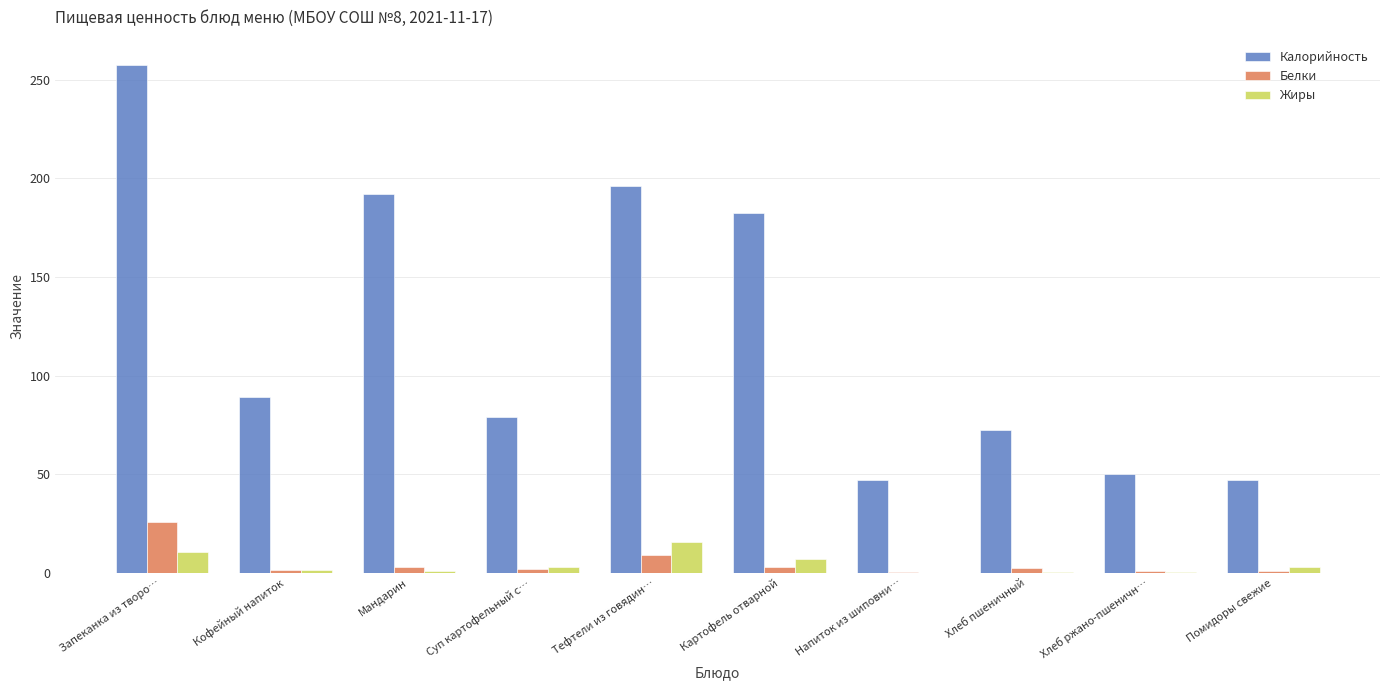

At which category is the sum across all series the highest?

Запеканка из творо…